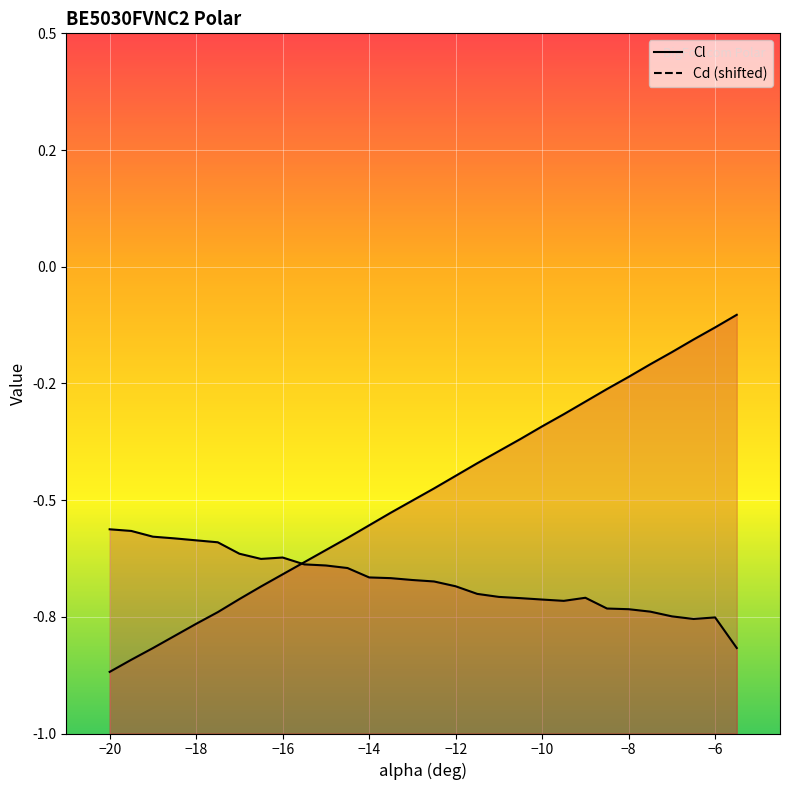

The Cl series shows -0.2 at -7. True or false?

True